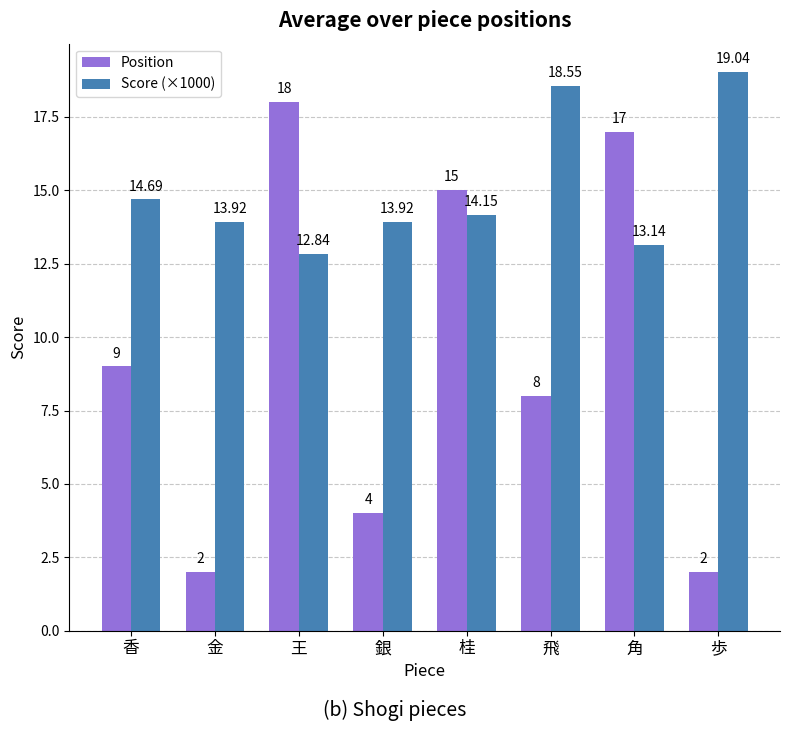

What are all the series names shown in the legend?

Position, Score (×1000)